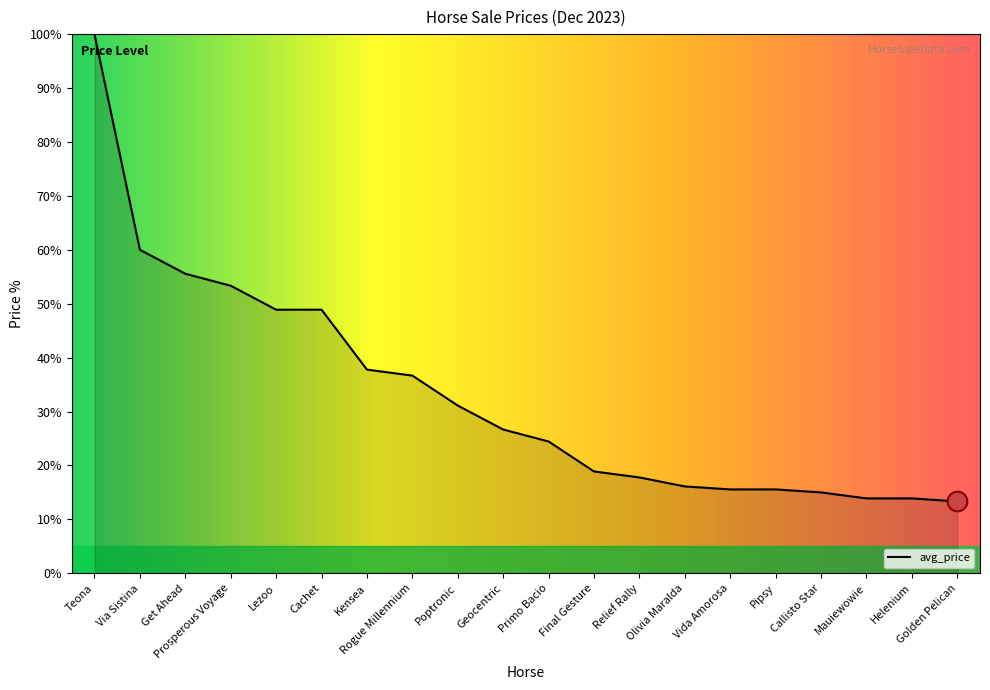

Between Via Sistina and Helenium, which is larger?

Via Sistina